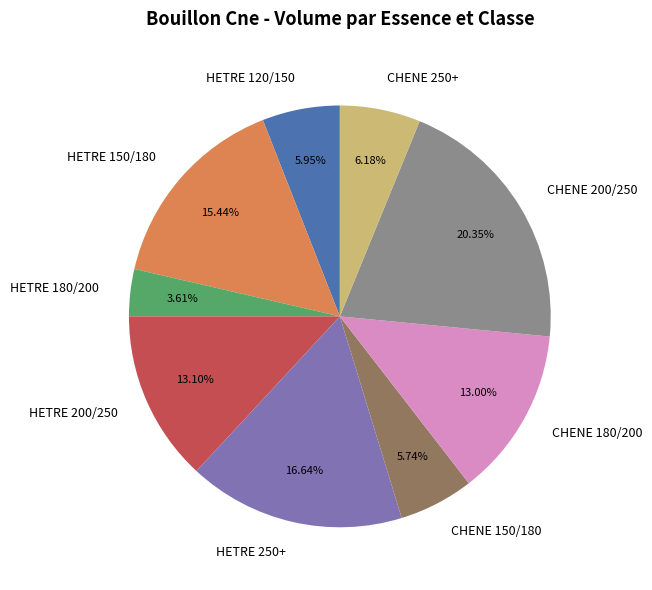

To the nearest percent, what is the combined percentage of HETRE 120/150 and HETRE 250+?

23%